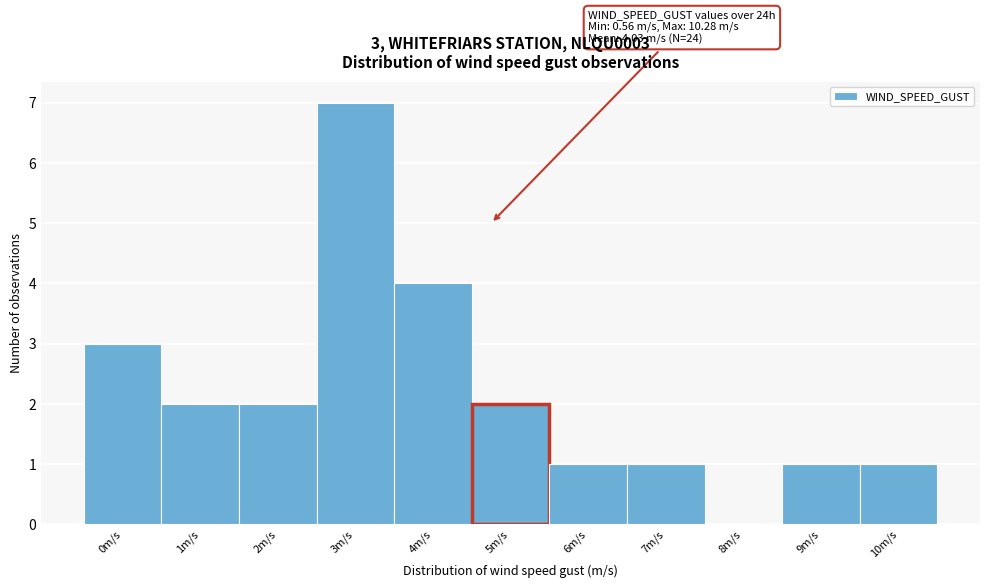

Reading right to left, list all the values displayed in this chart.

10m/s=1	9m/s=1	8m/s=0	7m/s=1	6m/s=1	5m/s=2	4m/s=4	3m/s=7	2m/s=2	1m/s=2	0m/s=3